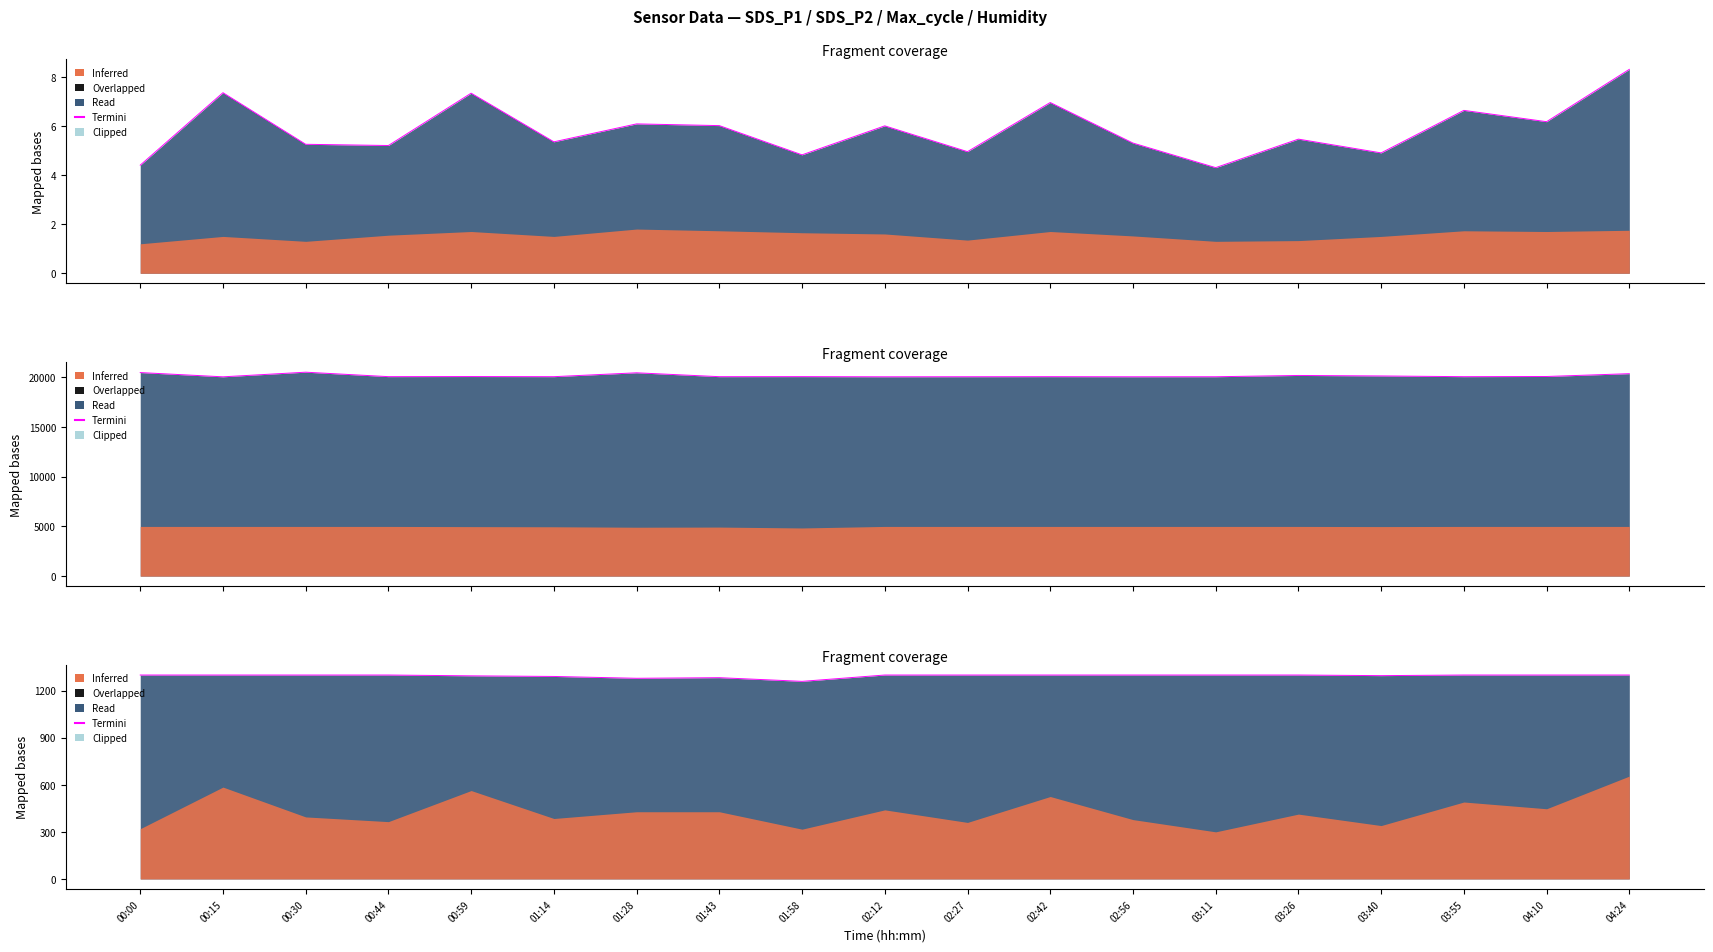

Rank the categories by value from lowest to highest.

01:58, 01:28, 01:43, 01:14, 00:59, 03:40, 00:00, 00:15, 00:30, 00:44, 02:12, 02:27, 02:42, 02:56, 03:11, 03:26, 03:55, 04:10, 04:24